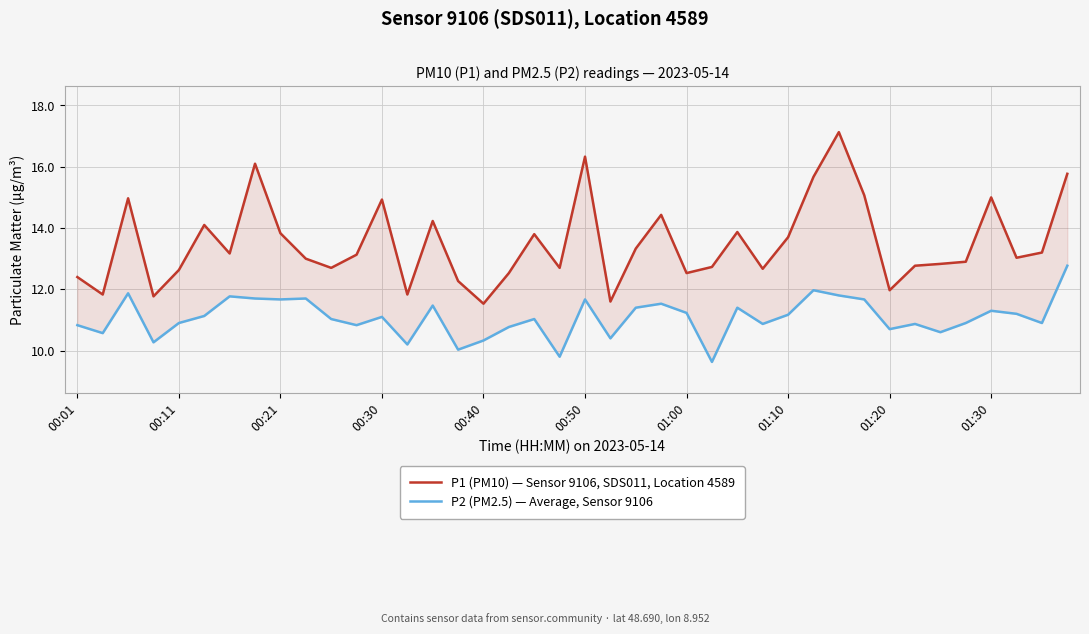

Which series has the largest total across all categories?

P1 (PM10) — Sensor 9106, SDS011, Location 4589